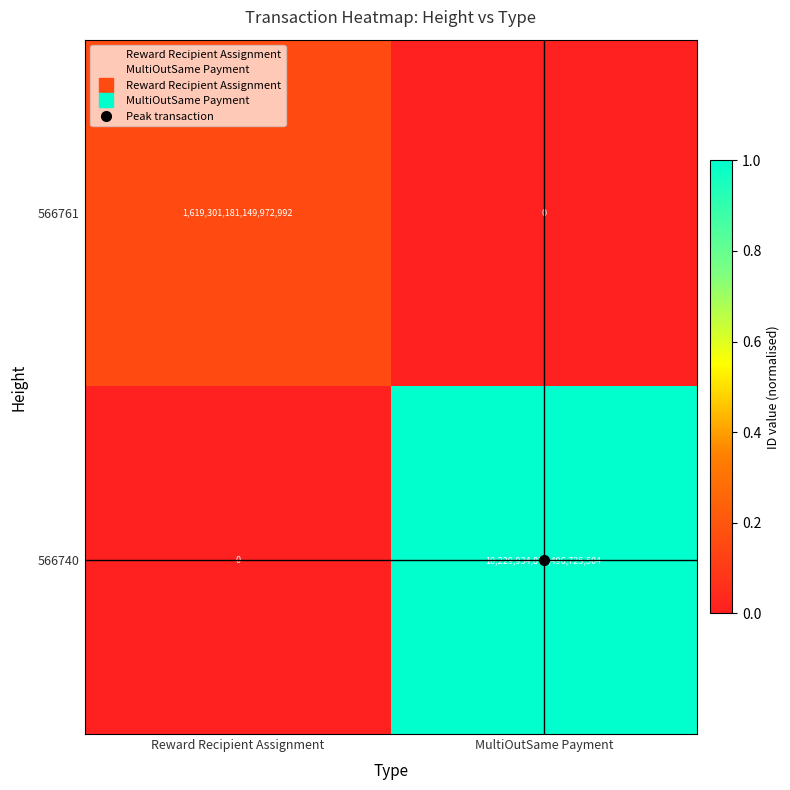

At which category does the chart reach its peak across all series?

MultiOutSame Payment